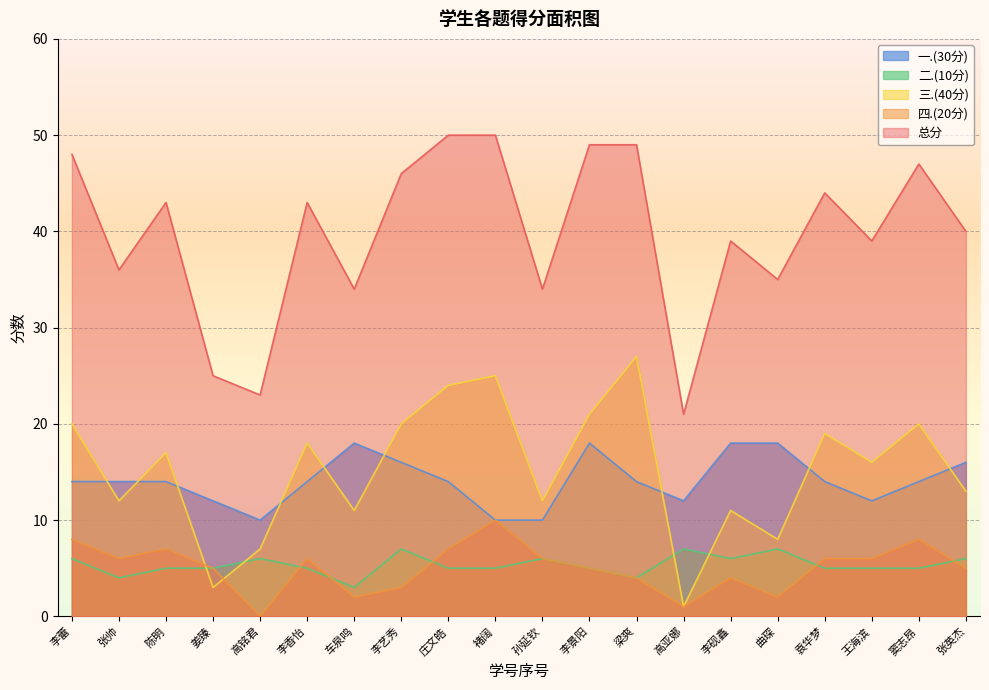

What position from the right is 车泉鸣?

14